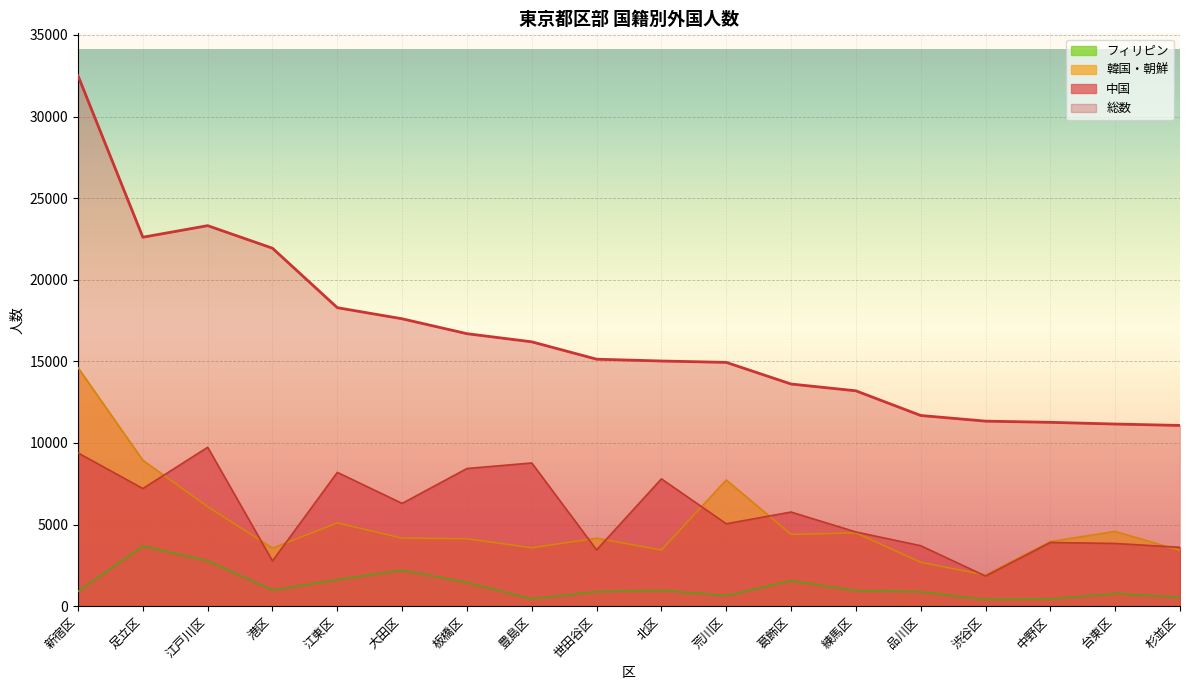

Where is the first local maximum for 総数?

江戸川区